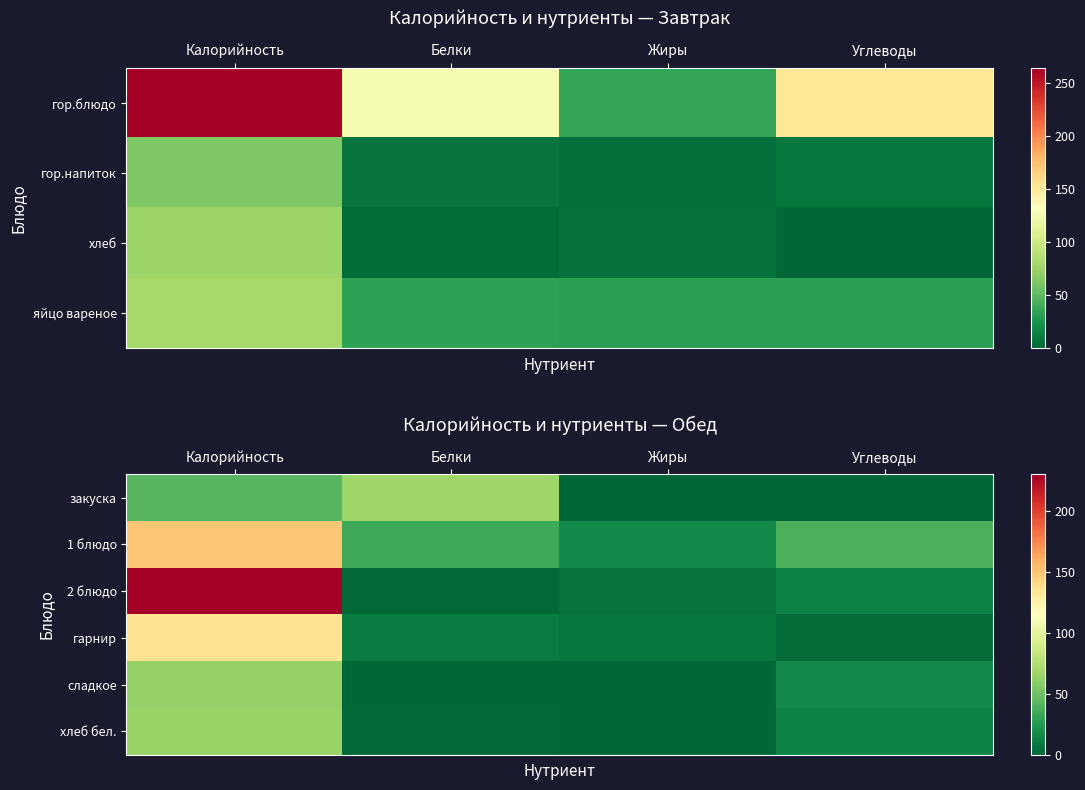

What is the difference between the maximum and minimum values in the хлеб бел. series?

65